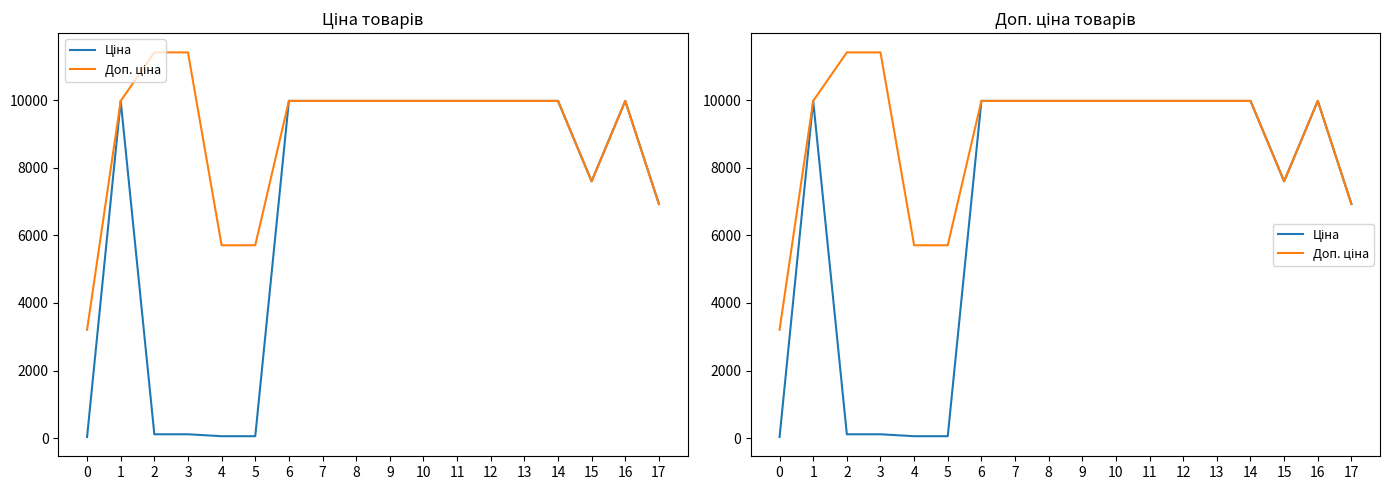

What value does the Доп. ціна series have at 14?

9975.0